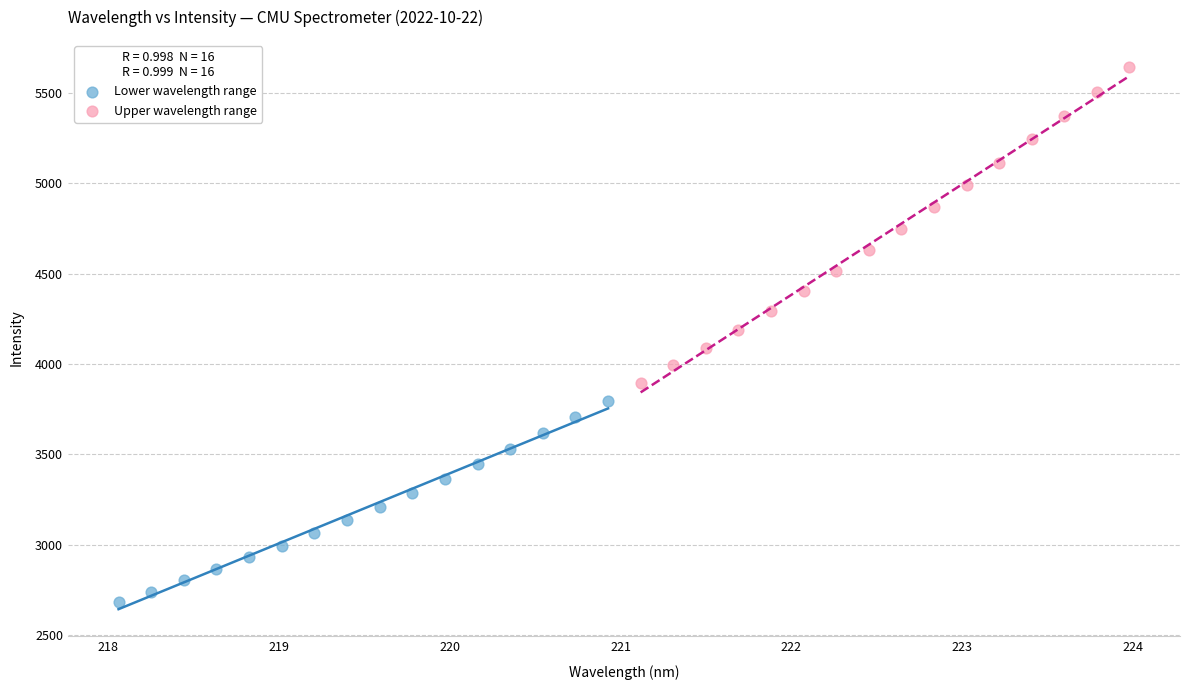

Which series reaches the maximum Y coordinate?

Upper wavelength range